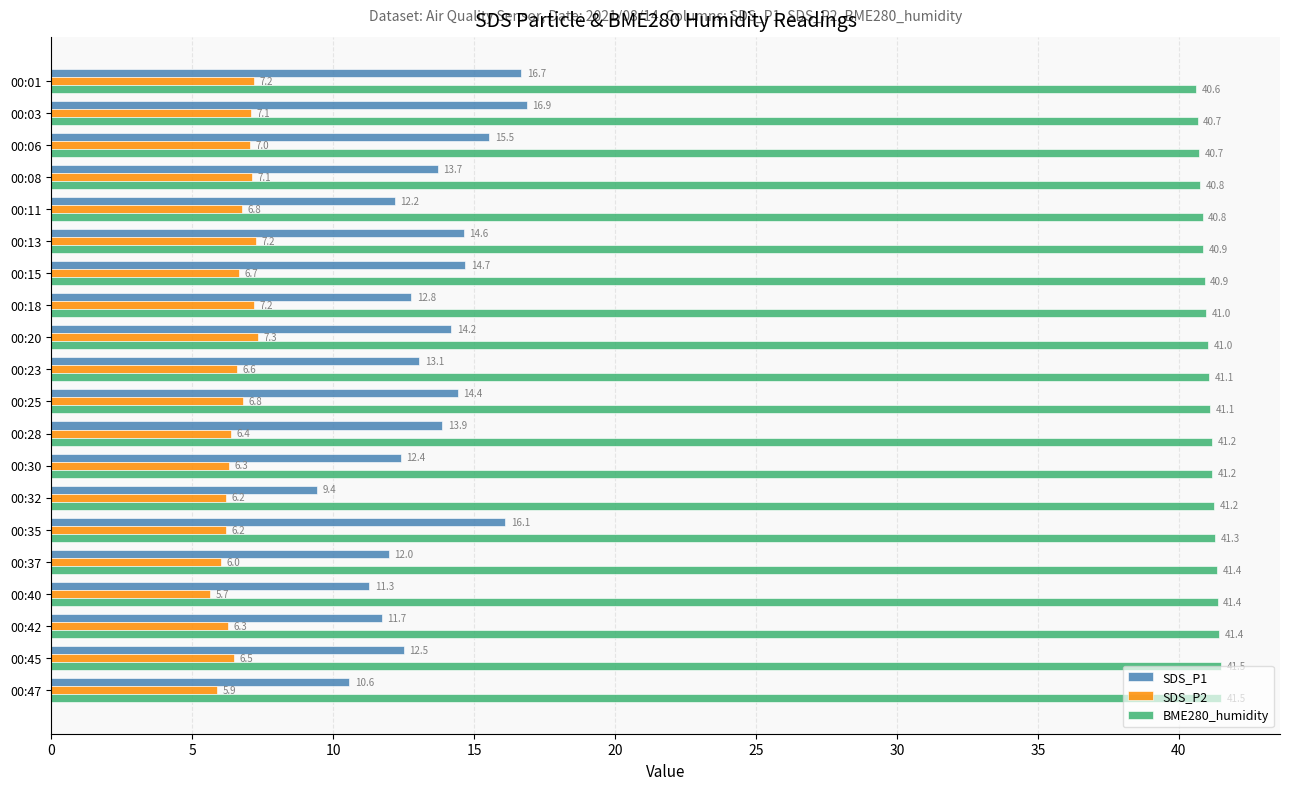

List the series in order of their overall mean, highest first.

BME280_humidity, SDS_P1, SDS_P2